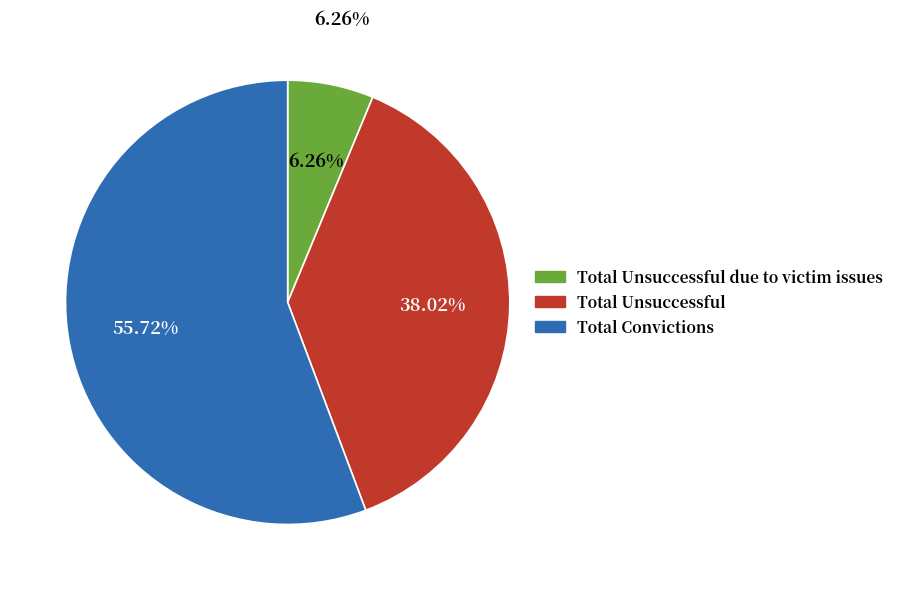

What percentage is the Total Unsuccessful due to victim issues slice, to the nearest percent?

6%